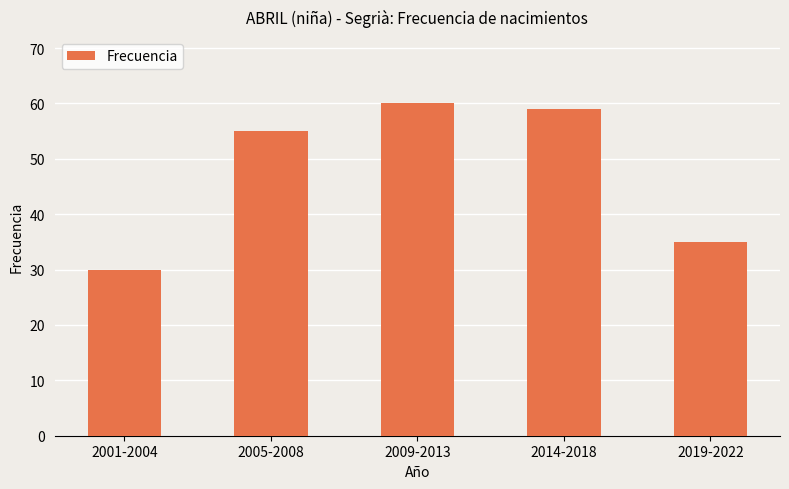

Which has a higher value, 2005-2008 or 2014-2018?

2014-2018